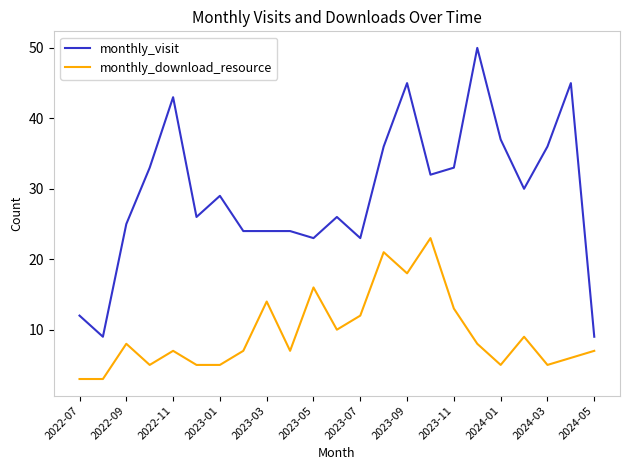

What is the difference between the maximum and minimum values in the monthly_download_resource series?

20